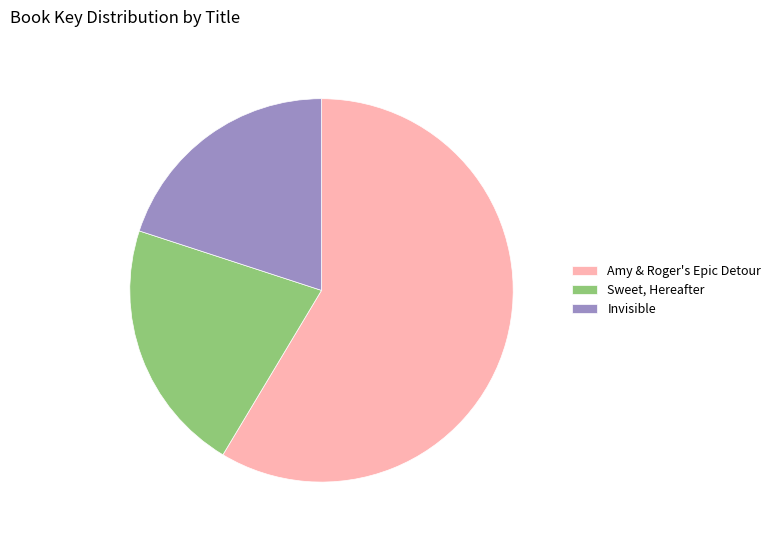

Does any single category account for the majority?

Yes